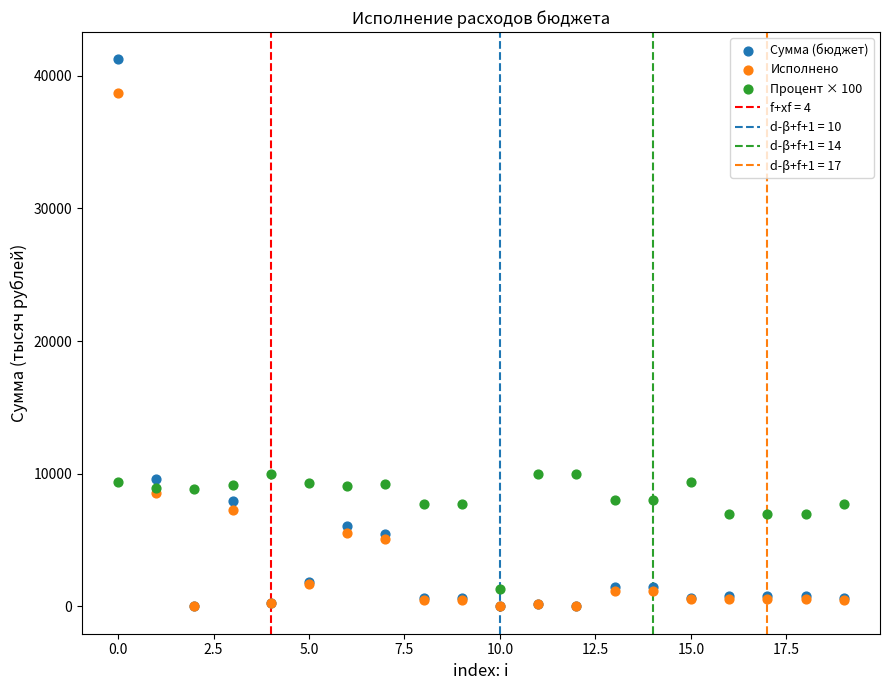

Which series has the largest Y range (max minus min)?

Сумма (бюджет)